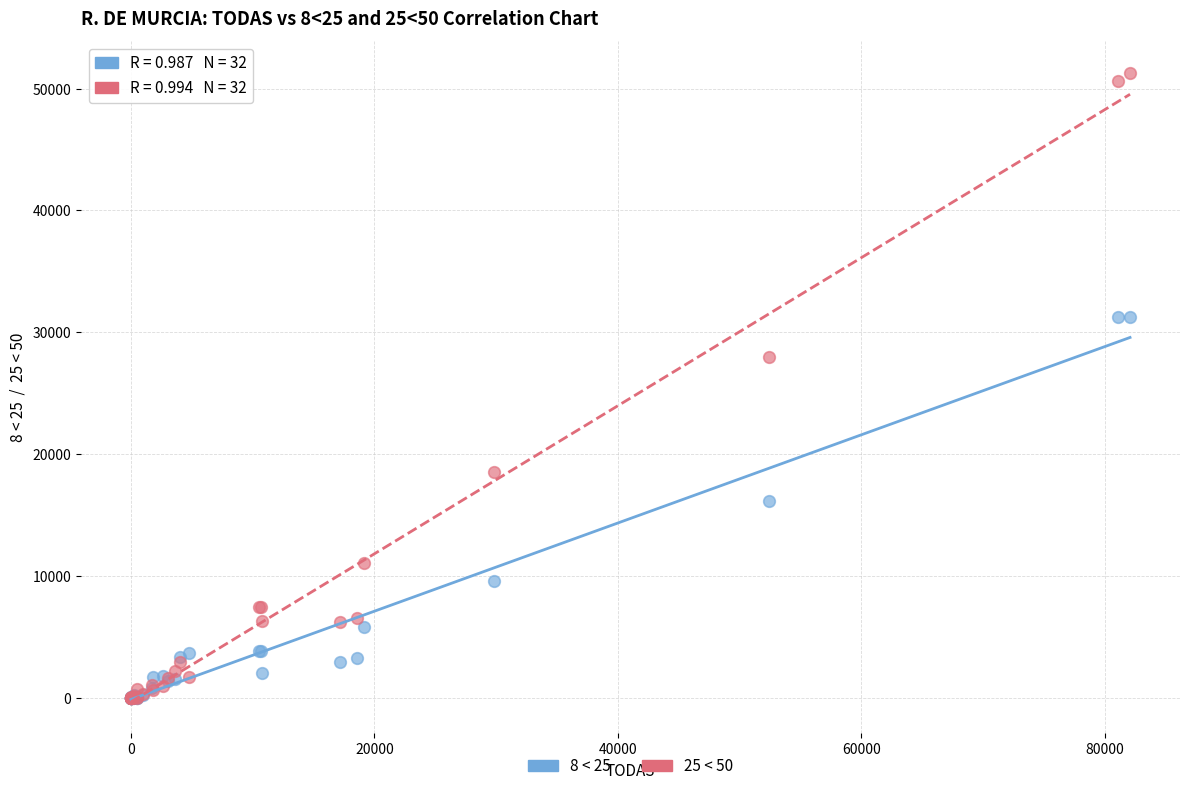

Across all series, what Y value is closest to 25656?

28005.0